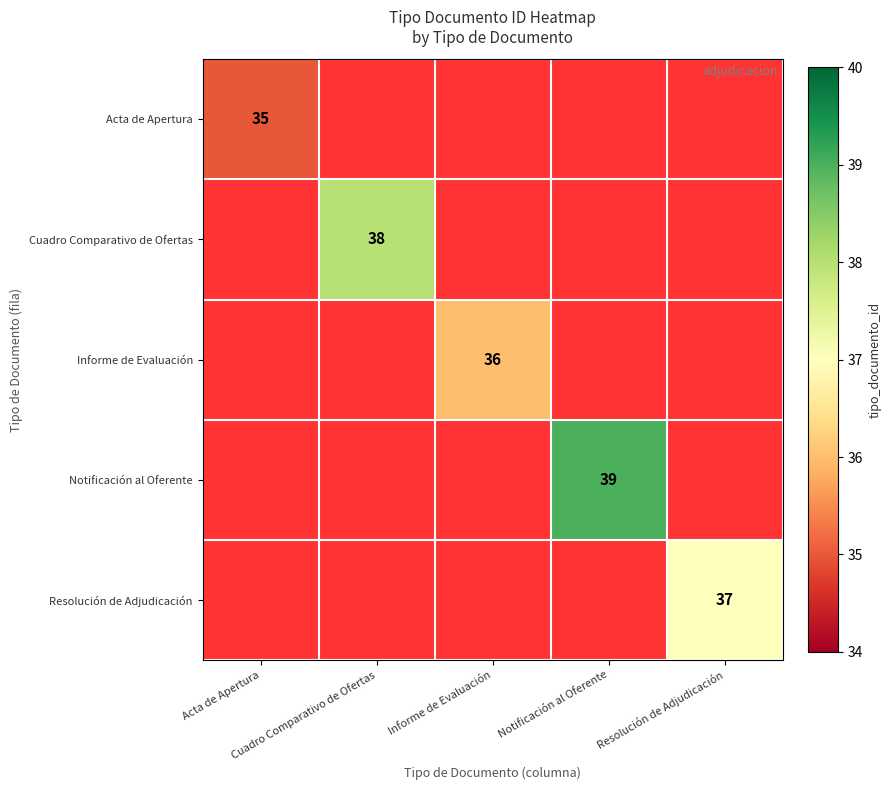

Between Resolución de Adjudicación and Informe de Evaluación, which is larger?

Informe de Evaluación